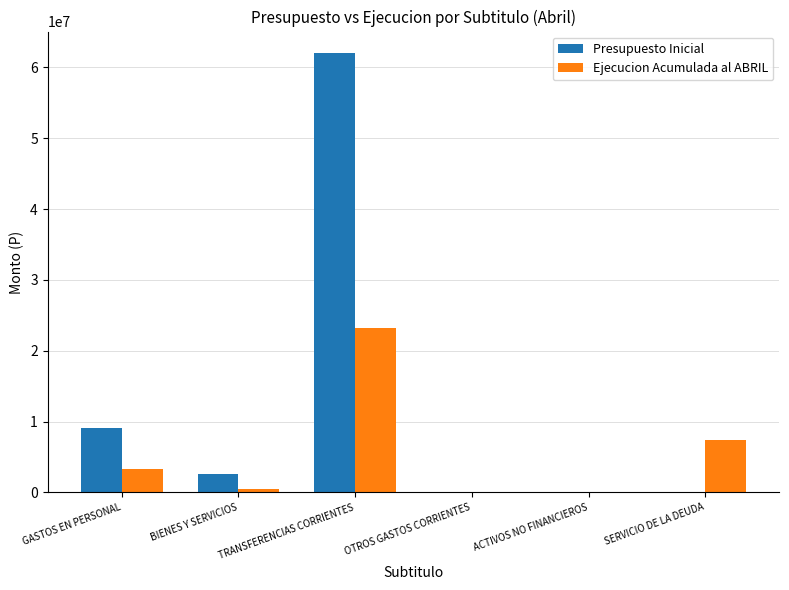

What is the sum of all Presupuesto Inicial values?

73793298